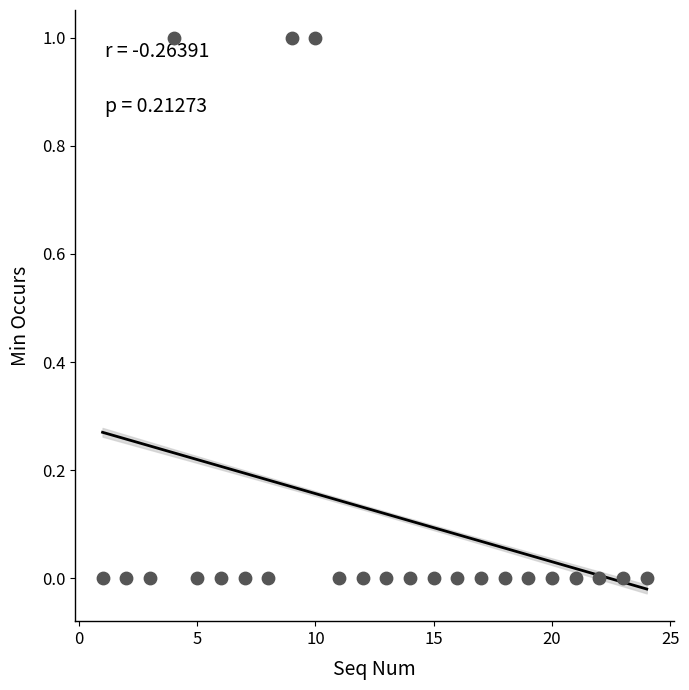

What is the range of X values (max minus min)?

23